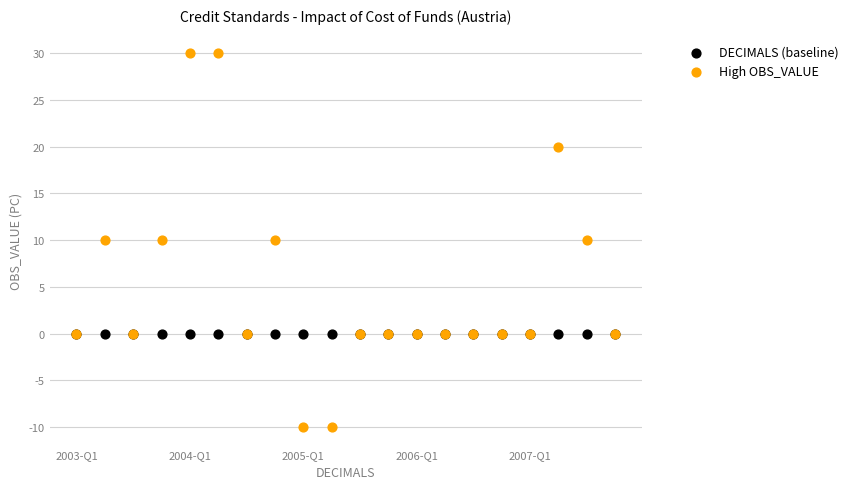

What are all the series names shown in the legend?

DECIMALS (baseline), High OBS_VALUE